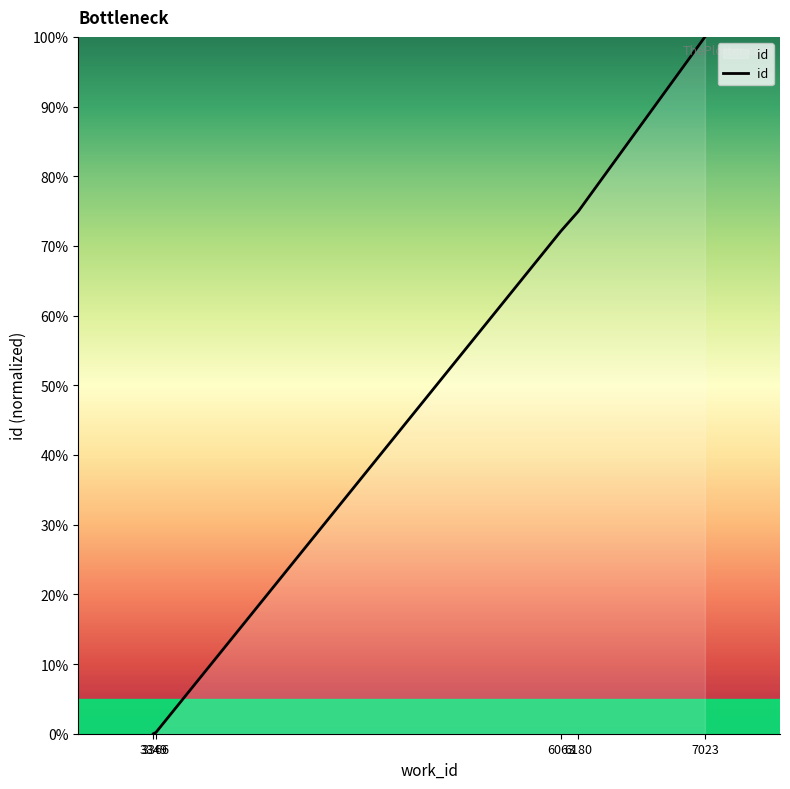

What is the change in value from 6180 to 7023?

+25.0